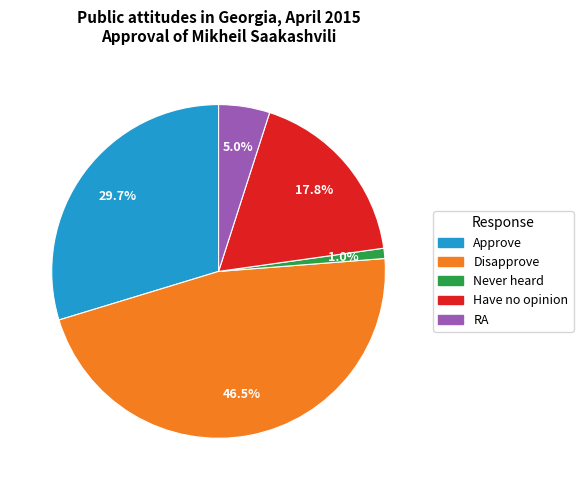

Which slice is the smallest?

Never heard